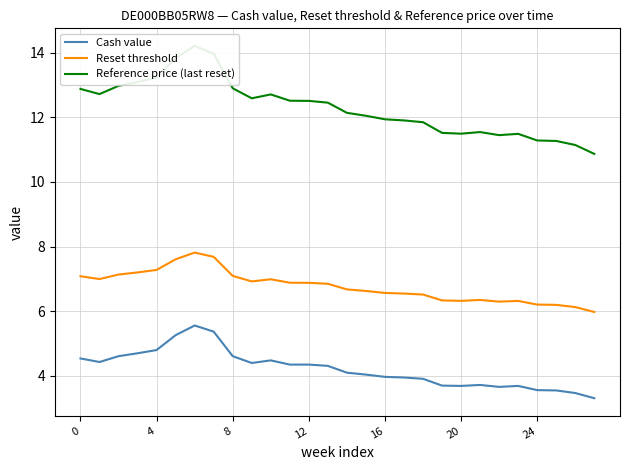

What is the average value of the Reset threshold series?

6.8